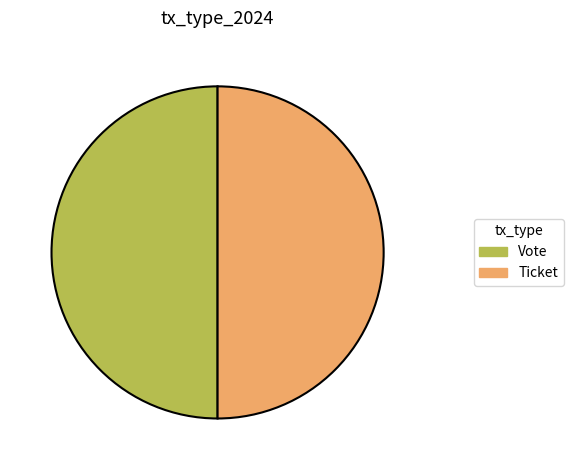

Combined, do Ticket and Vote account for over 50%?

Yes